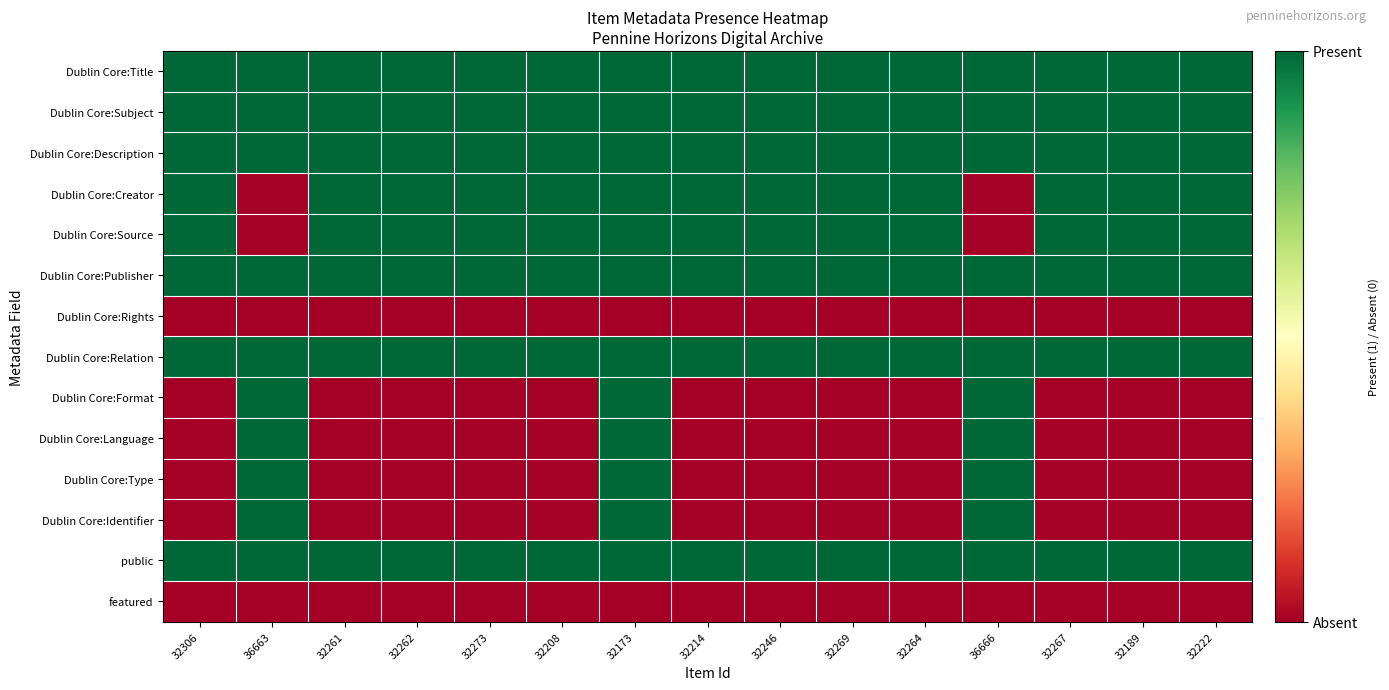

What is the difference between the highest and lowest values at 32261?

1